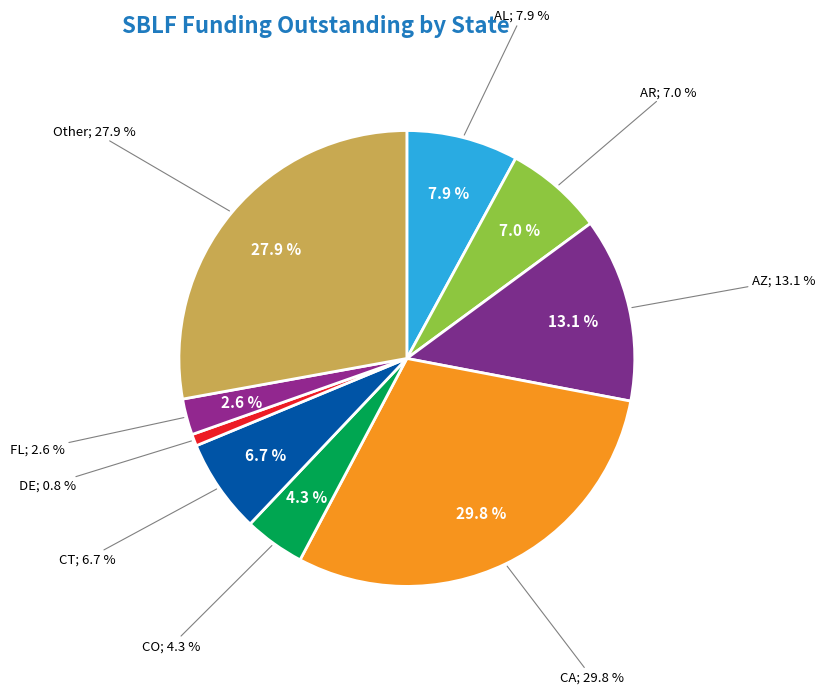

Count the number of slices in the pie.

9